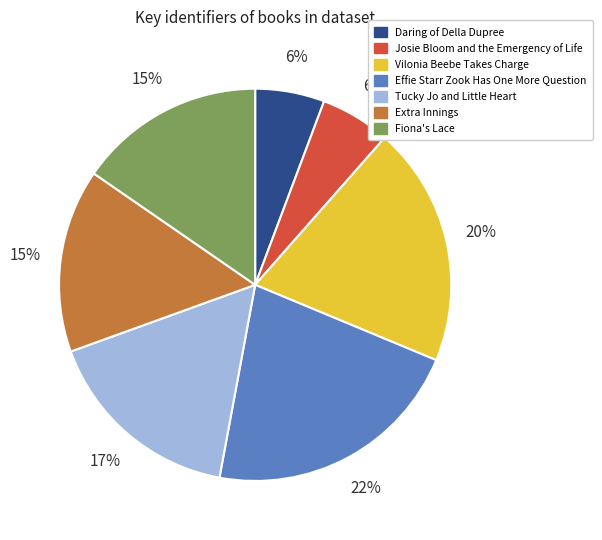

Is there any slice that represents more than half of the pie?

No